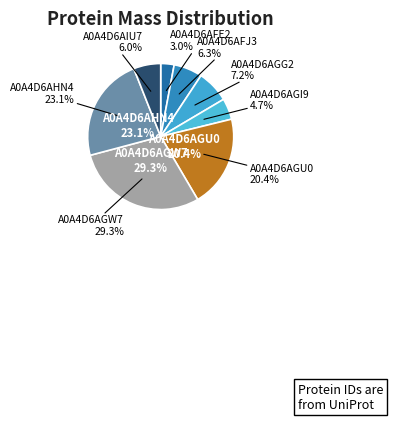

Is there a majority slice in this chart?

No